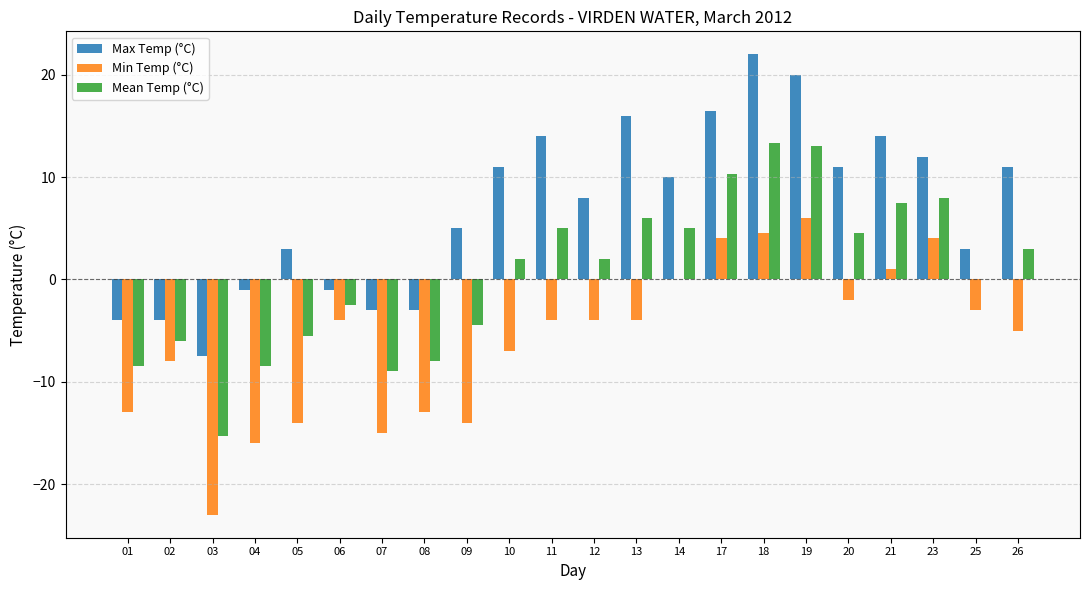

Which series has the largest total across all categories?

Max Temp (°C)